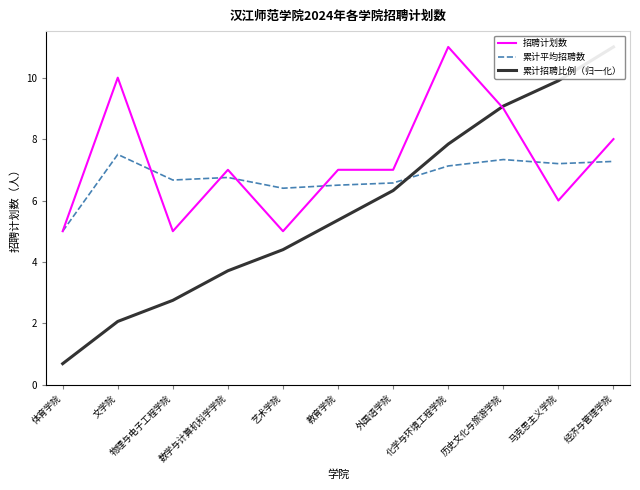

Is the value of 累计招聘比例（归一化） at 外国语学院 greater than the value of 招聘计划数 at 历史文化与旅游学院?

No